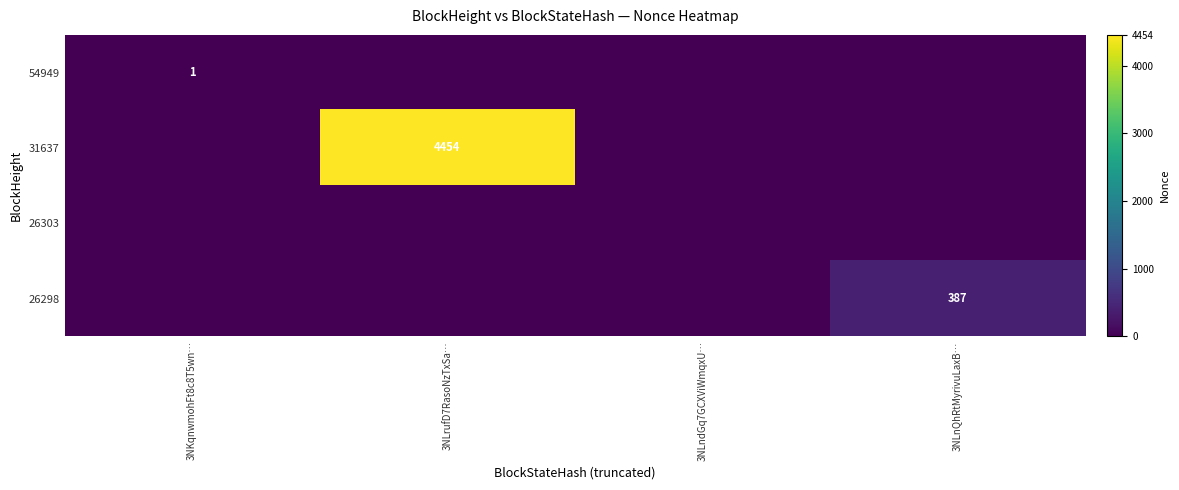

The value of 54949 at 3NKqnwmohFt8c8T5wn… is 1. True or false?

True